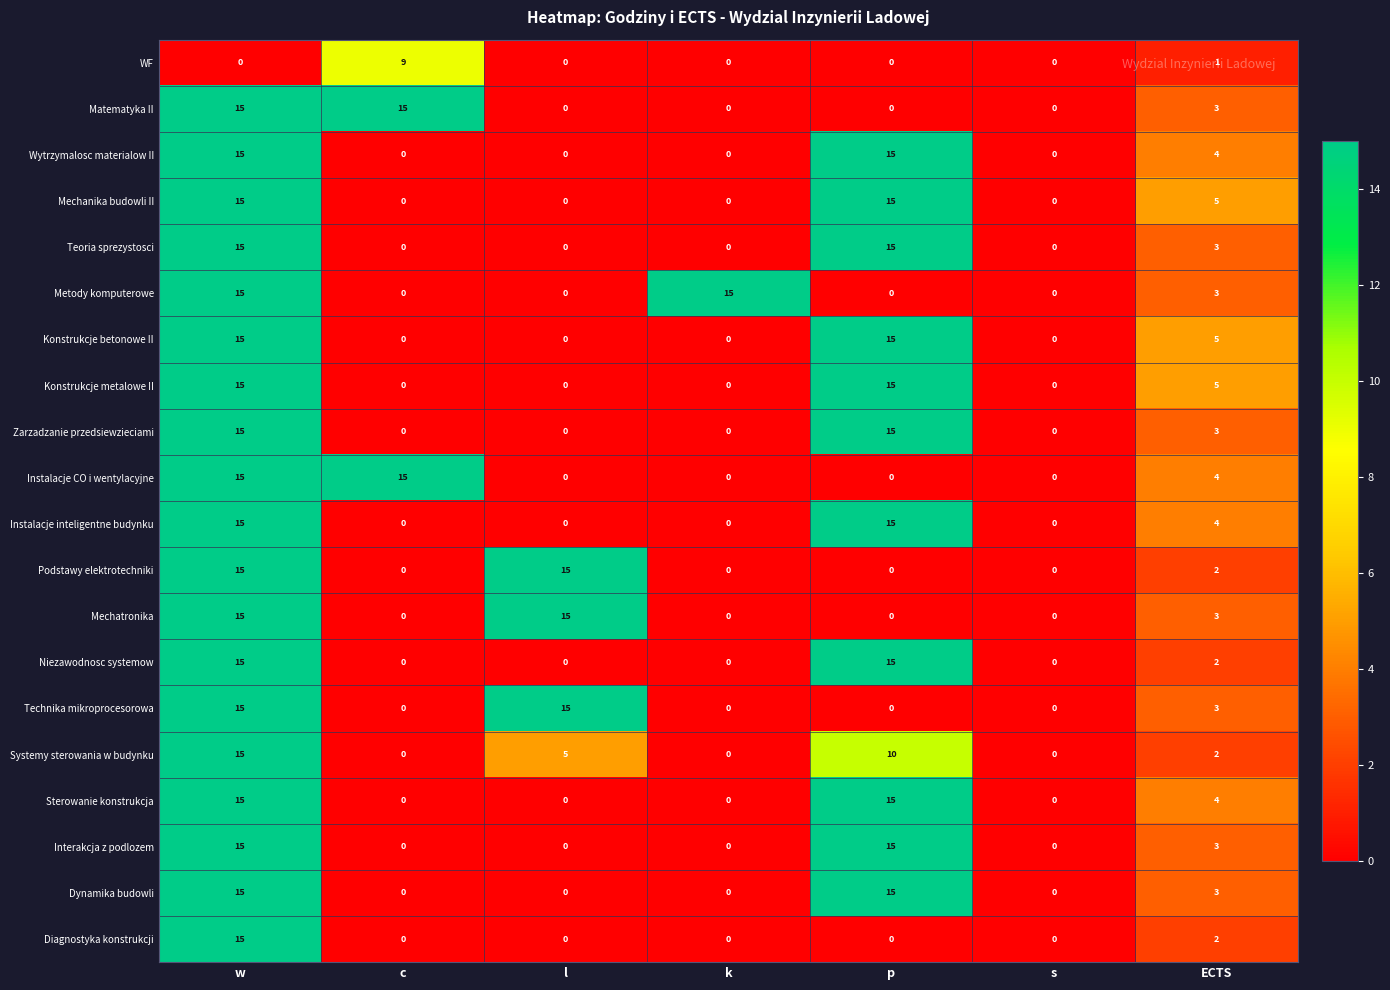

At which category is the sum across all series the highest?

w